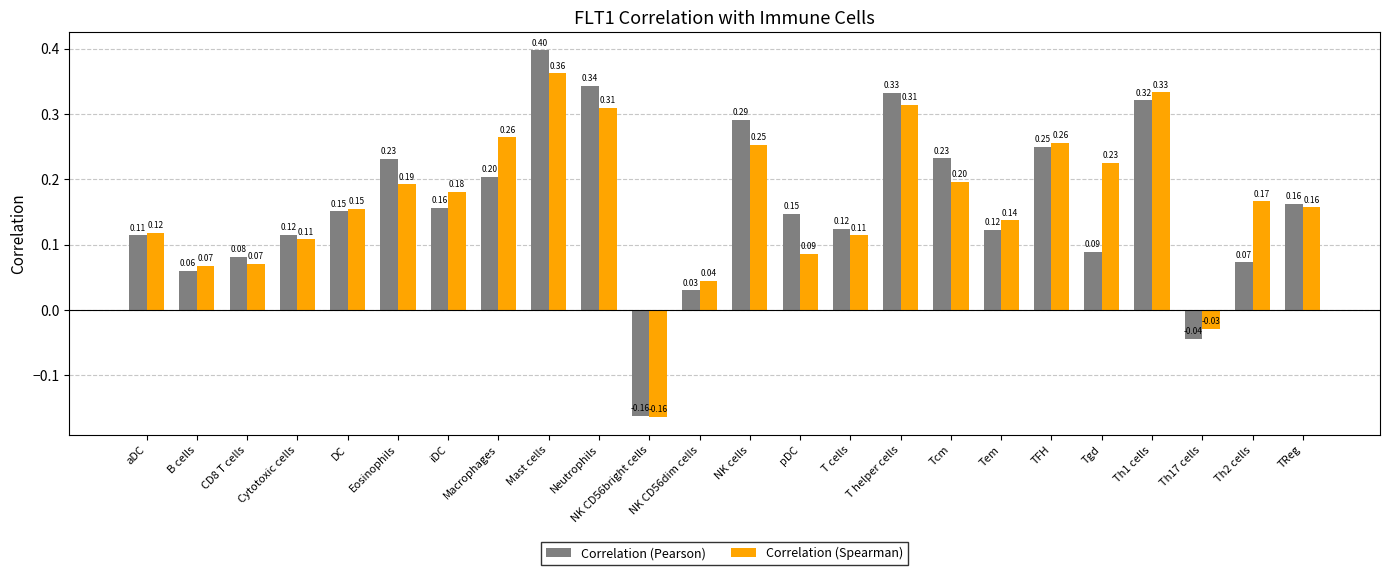

What is the label of the 2nd bar from the left?

B cells